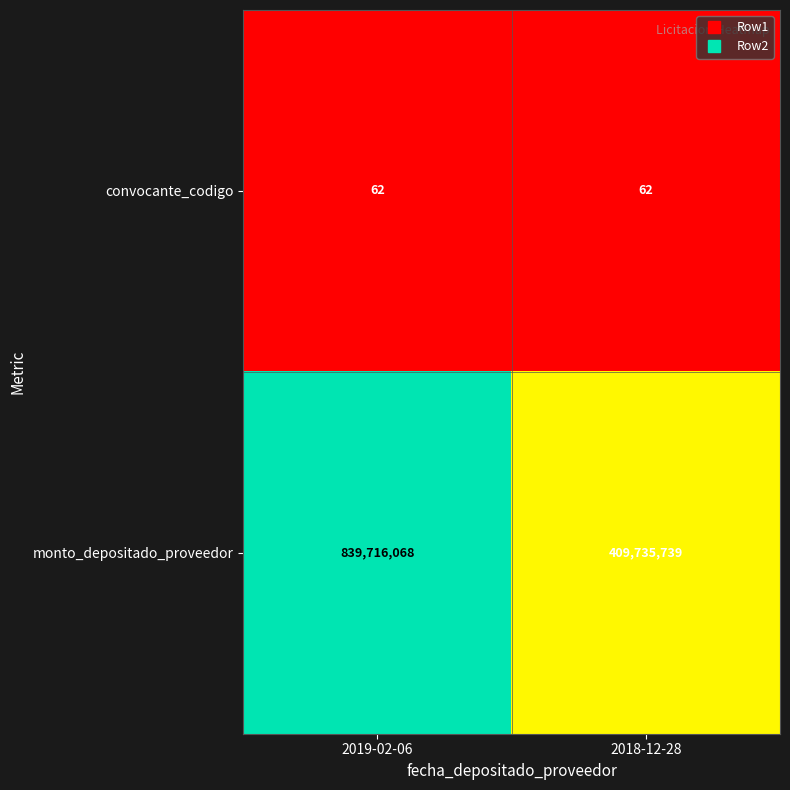

Which series changed the most between 2019-02-06 and 2018-12-28?

monto_depositado_proveedor